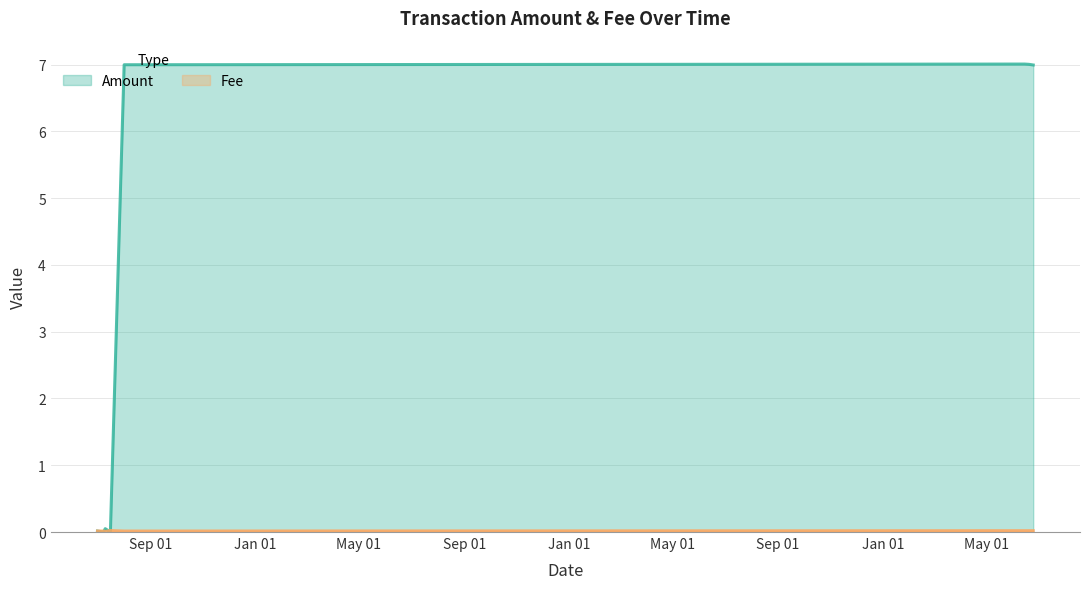

The value at 2021-08-01 is 0.0. True or false?

True